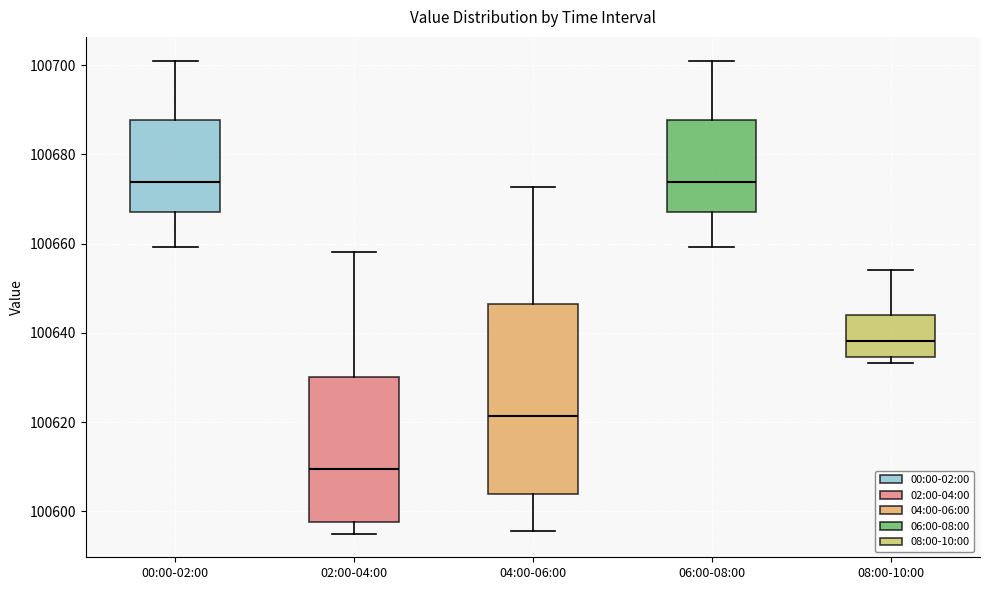

Reading left to right, transcribe this box plot: for each box, give where its median line is, the range the box spans, and where its two whiskers end, as read against the y-axis. The values are not printed on the chart, so give them approximately, as read against the axis.

00:00-02:00: median 100674, box 100668 to 100688, whiskers 100660 to 100702
02:00-04:00: median 100610, box 100598 to 100630, whiskers 100596 to 100658
04:00-06:00: median 100622, box 100604 to 100646, whiskers 100596 to 100672
06:00-08:00: median 100674, box 100668 to 100688, whiskers 100660 to 100702
08:00-10:00: median 100638, box 100634 to 100644, whiskers 100634 (just below the box's lower edge) to 100654